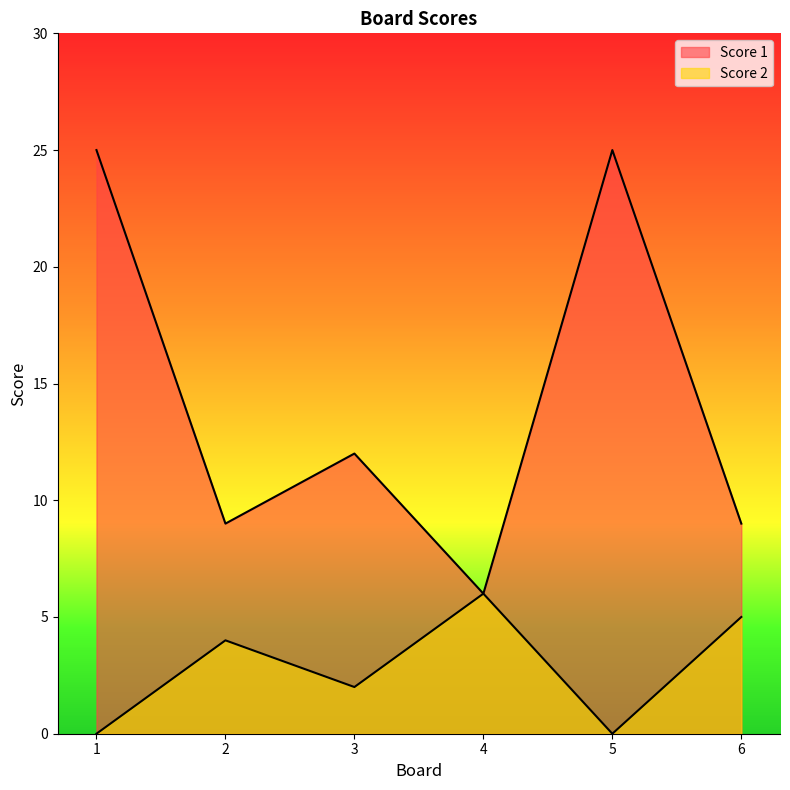

What is the value of the Score 1 point at the 2nd from the left?

9